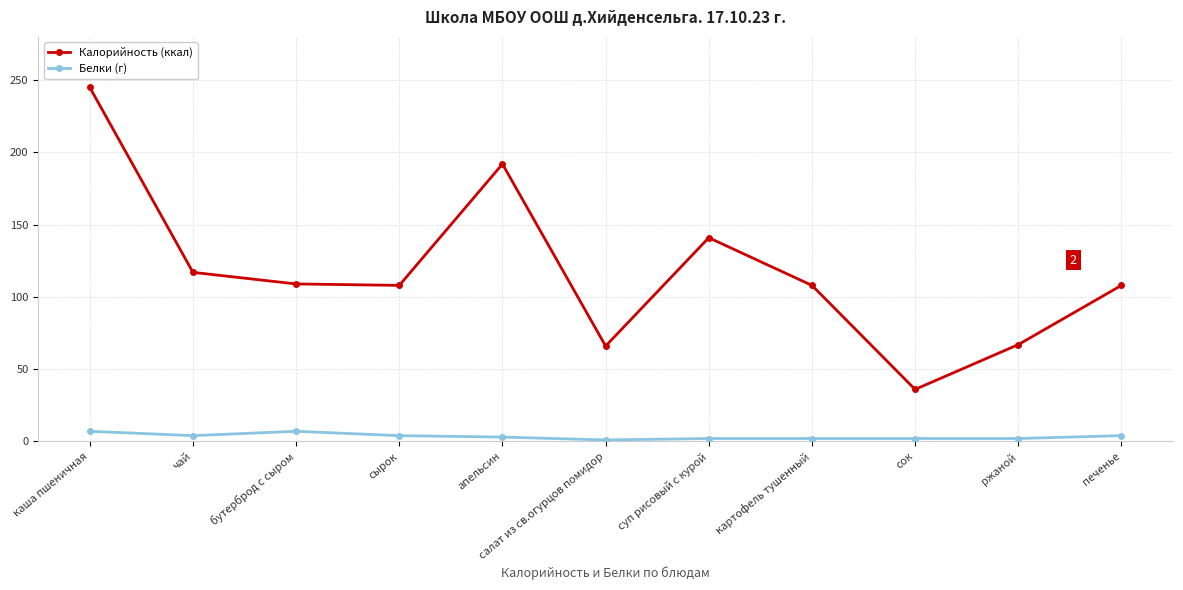

What is the greatest value displayed?

245